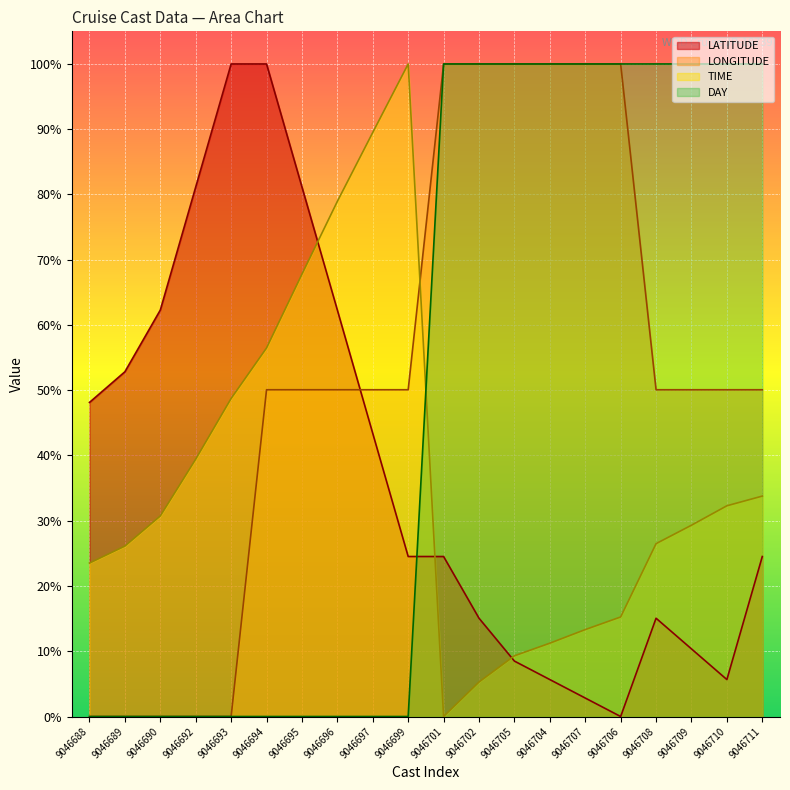

At how many categories does at least one series exceed 0?

20